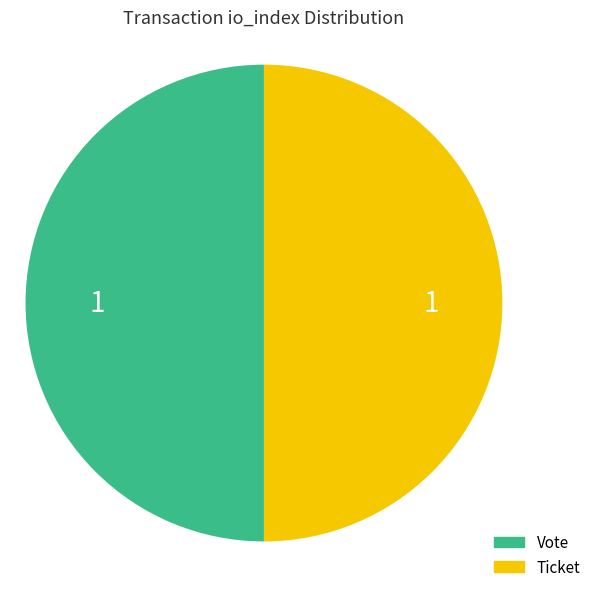

Is it true that Ticket is 50% of the pie?

True